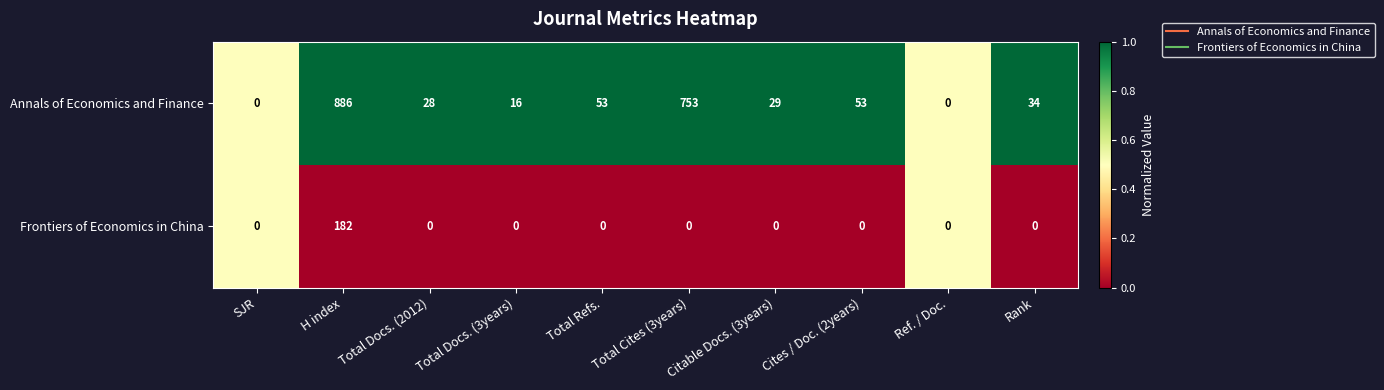

List the series in order of their overall mean, lowest first.

Frontiers of Economics in China, Annals of Economics and Finance